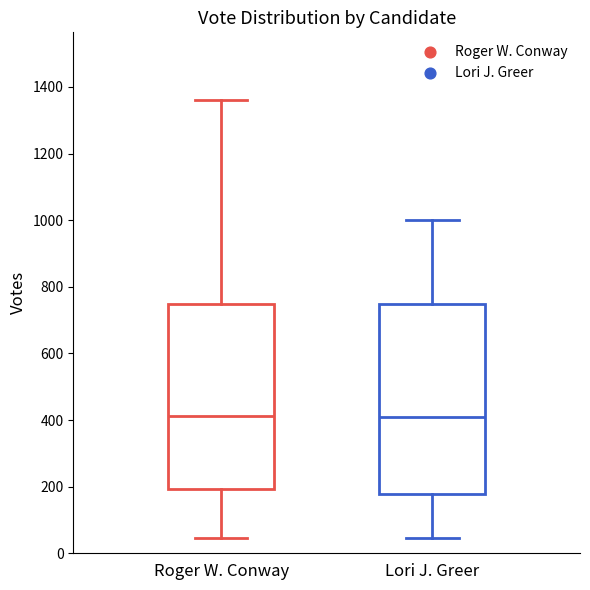

Reading left to right, transcribe this box plot: for each box, give where its median line is, the range the box spans, and where its two whiskers end, as read against the y-axis. The values are not printed on the chart, so give them approximately, as read against the axis.

Roger W. Conway: median 420, box 200 to 740, whiskers 40 to 1360
Lori J. Greer: median 400, box 180 to 740, whiskers 40 to 1000